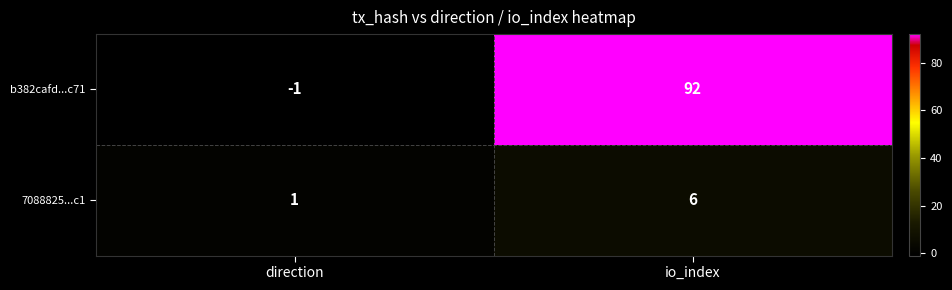

Between direction and io_index, which series saw the biggest shift?

b382cafd...c71